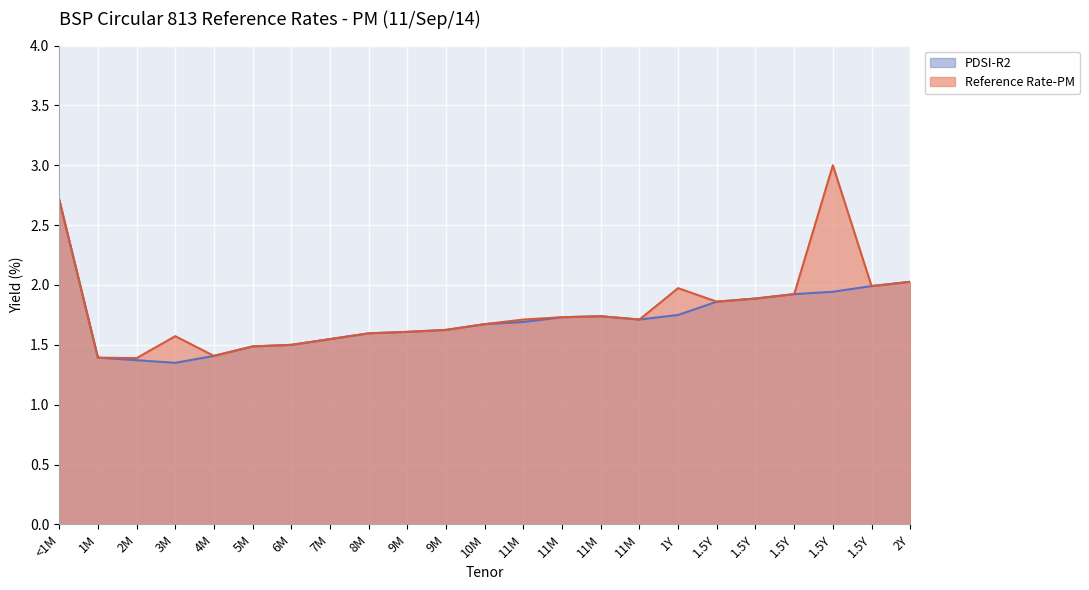

How many interior local peaks does the PDSI-R2 series have?

1